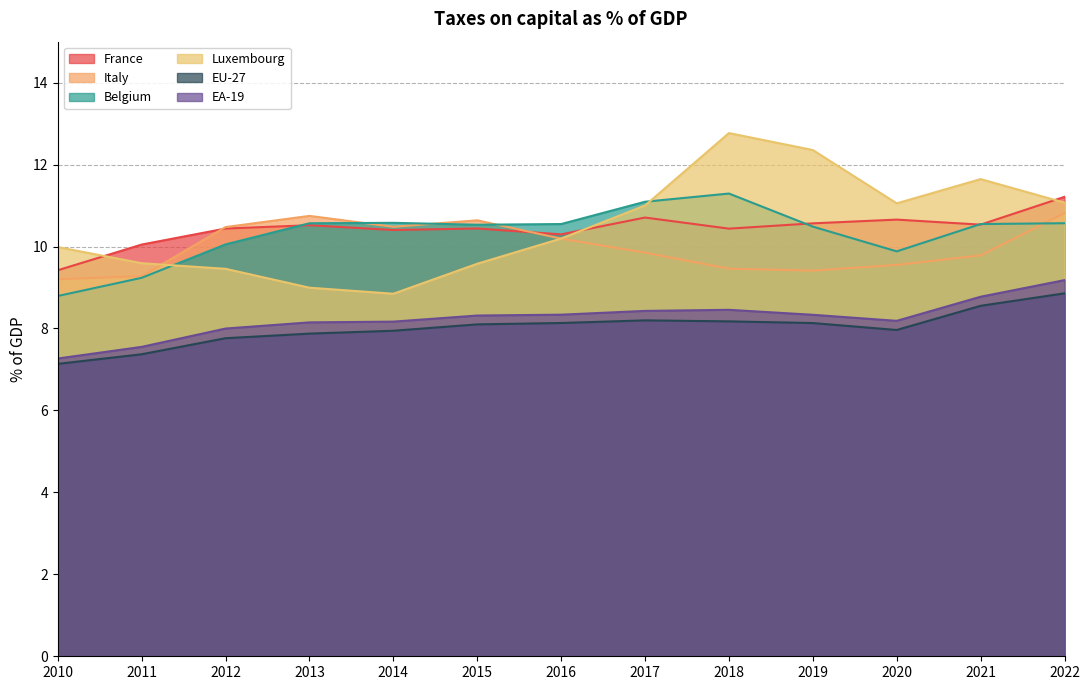

Which series has the largest range (max minus min)?

Luxembourg